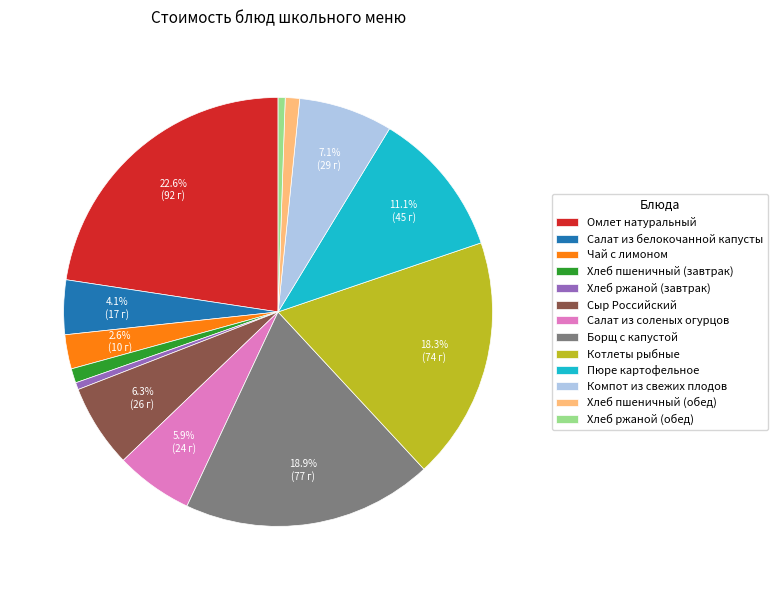

Is Хлеб ржаной (обед) the majority of the pie?

No